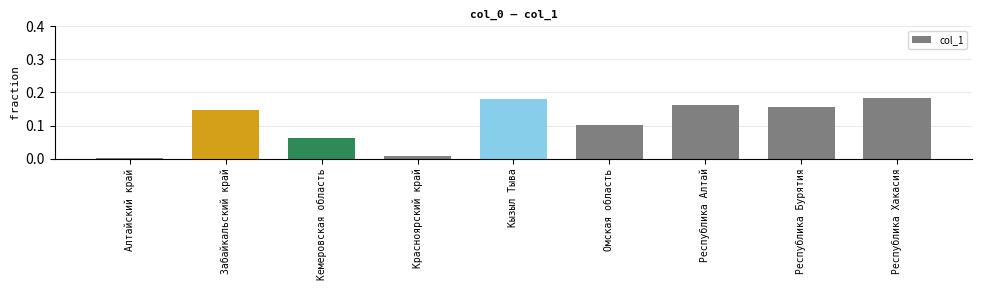

What is the sum of all values?

1.0